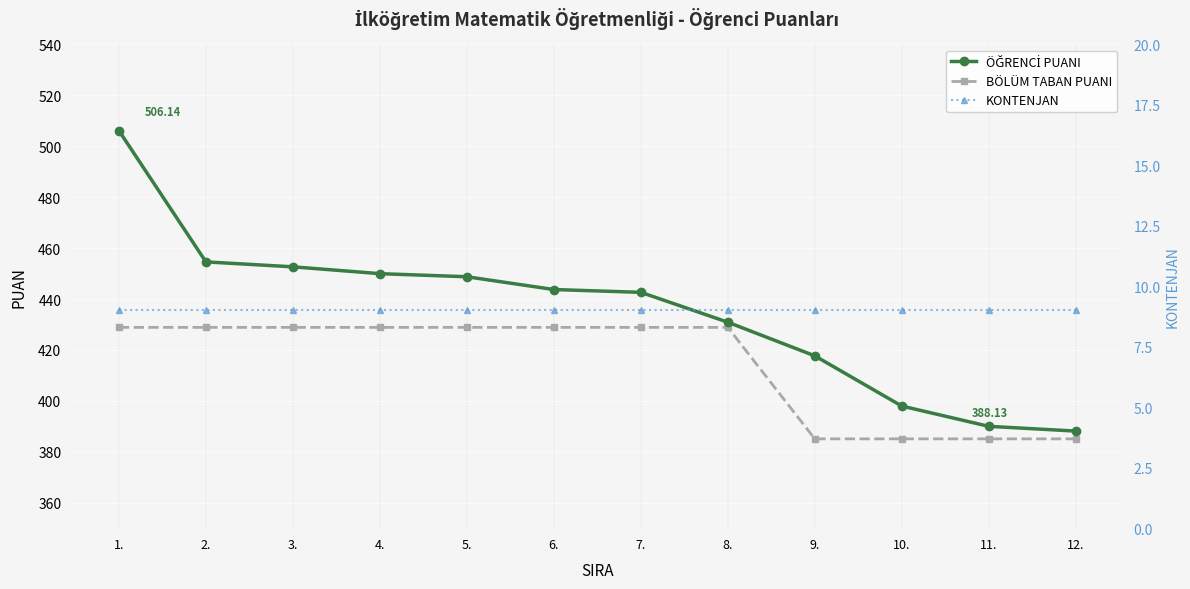

What are all the series names shown in the legend?

ÖĞRENCİ PUANI, BÖLÜM TABAN PUANI, KONTENJAN